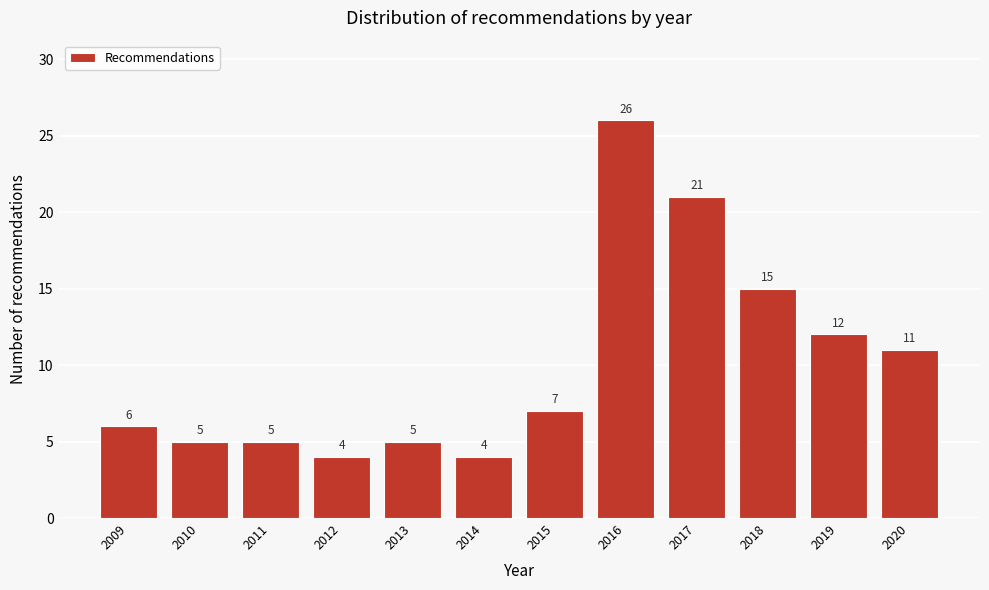

Reading right to left, what are all the values shown in this chart?

2020=11	2019=12	2018=15	2017=21	2016=26	2015=7	2014=4	2013=5	2012=4	2011=5	2010=5	2009=6